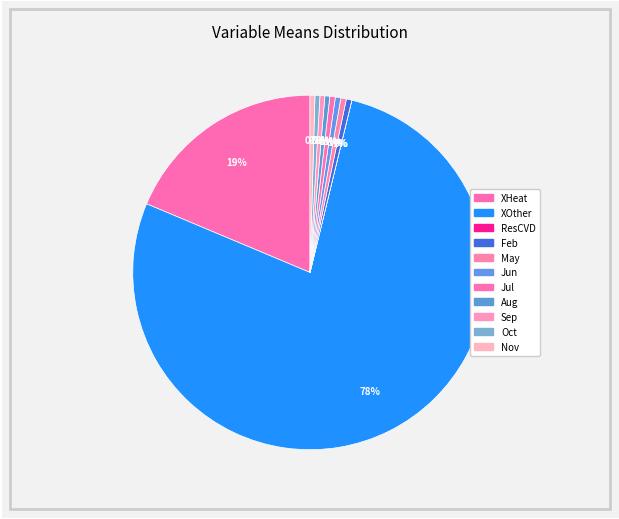

Is it true that May is 11% of the pie?

False